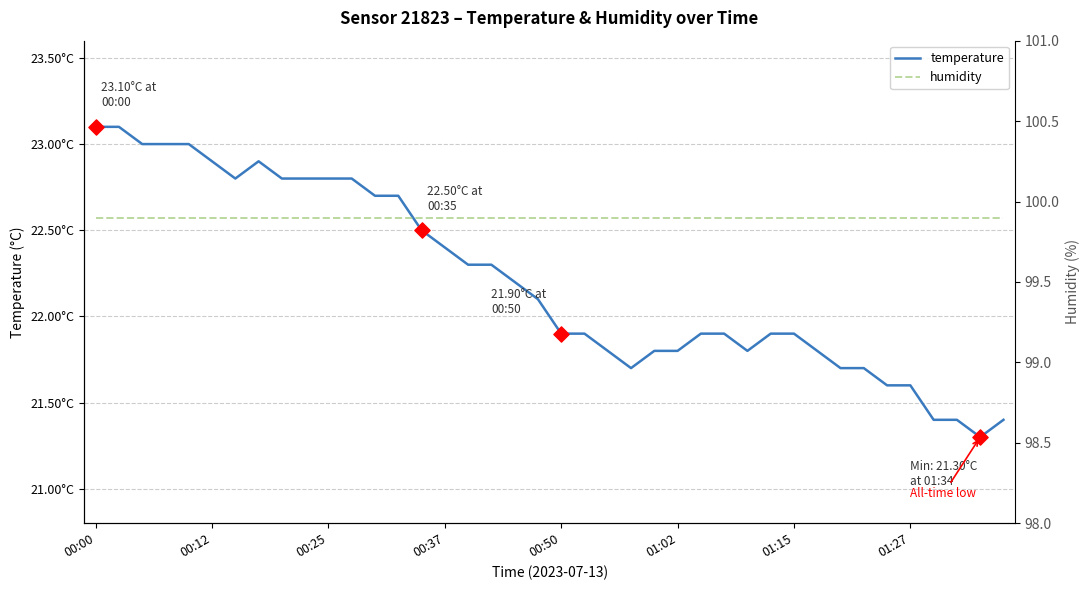

What is the total value across all series at 33?

121.6